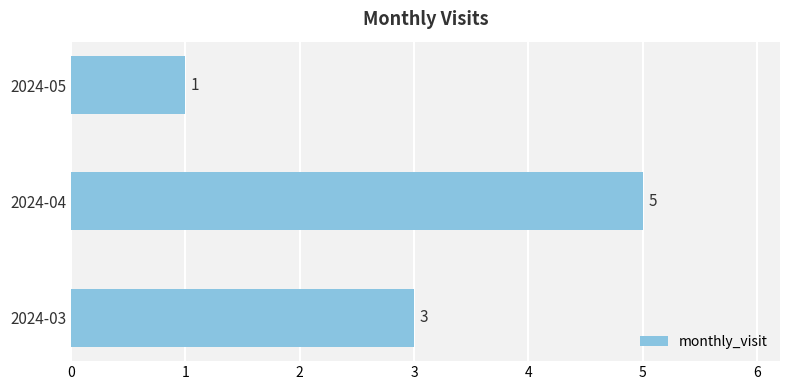

How many distinct data groups are displayed?

1